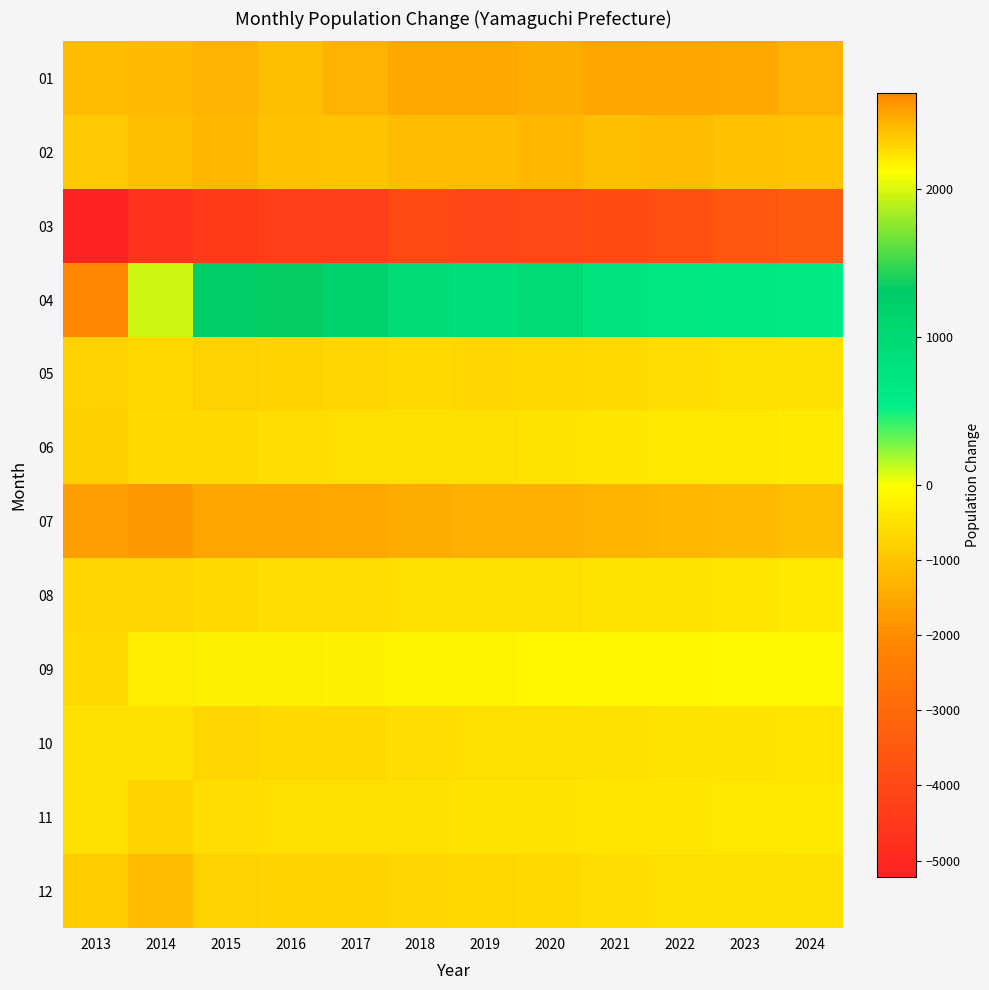

Between 2016 and 2022, which series saw the biggest shift?

04